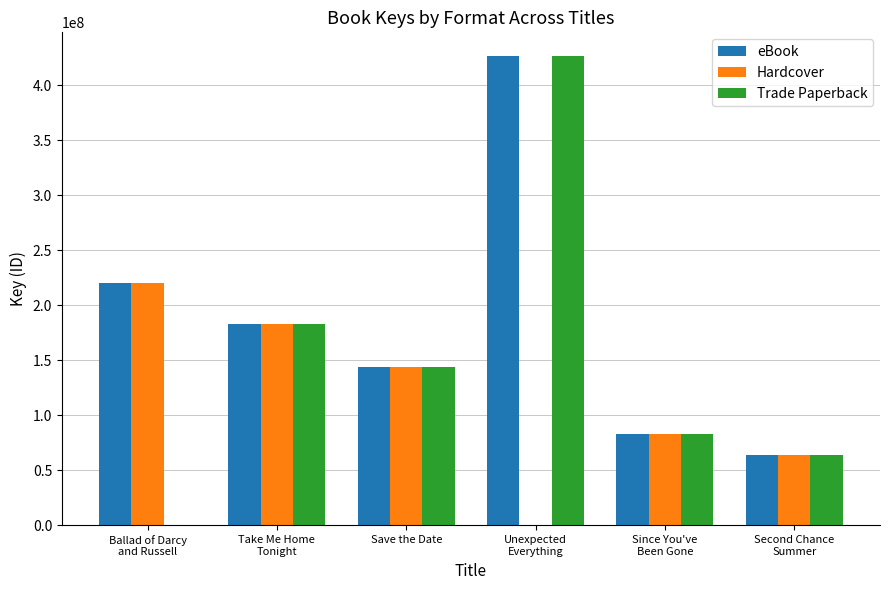

What is the sum of all Trade Paperback values?

900594352